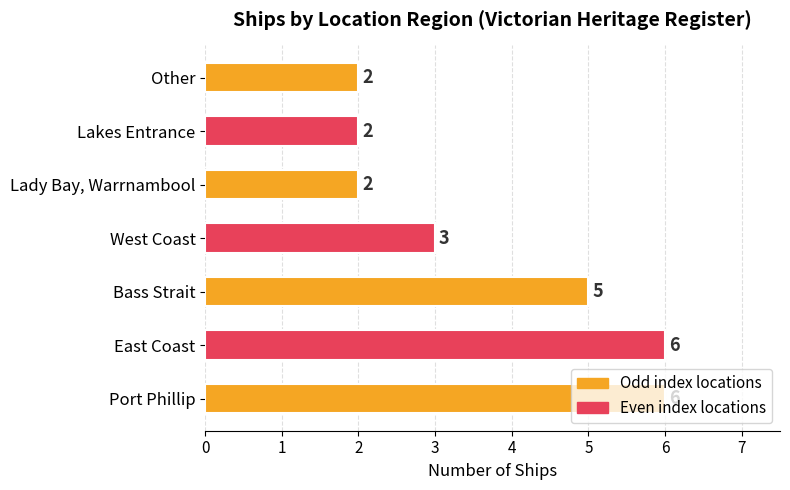

What value does the data have at West Coast?

3